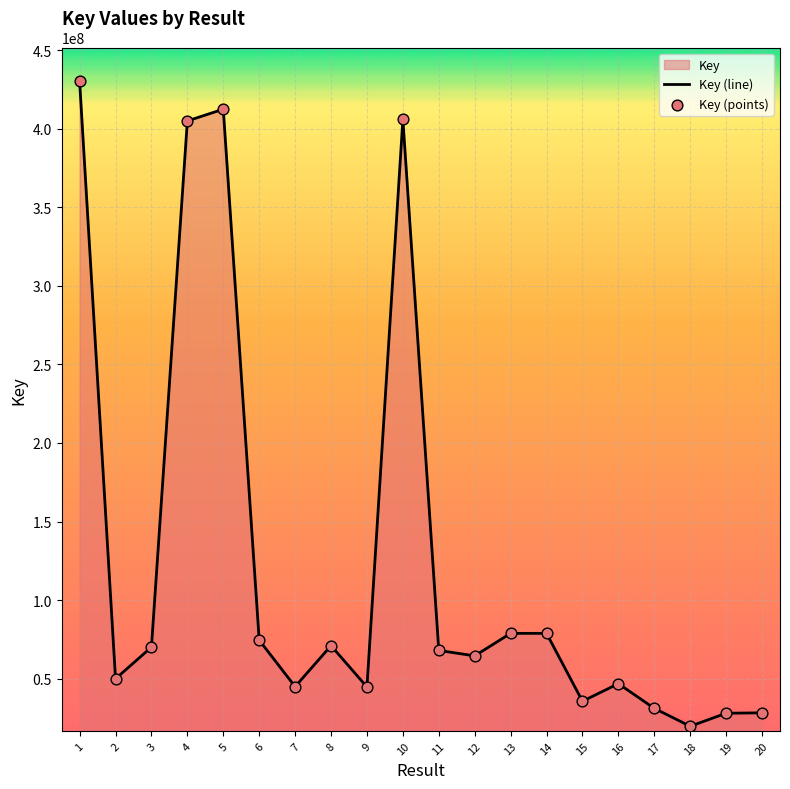

Which series reaches the minimum Y coordinate?

Key (line)